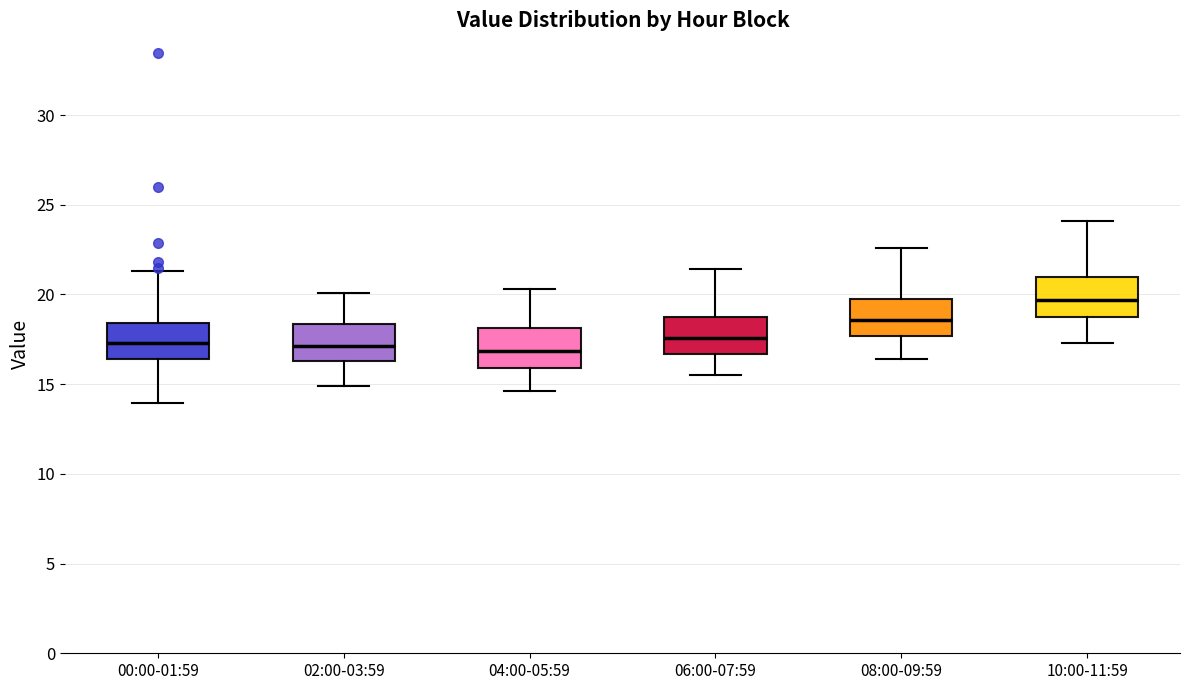

Reading left to right, read every box against the y-axis: the position of its median line, the range the box covers, and the ends of its whiskers. The values are not printed on the chart, so give them approximately, as read against the axis.

00:00-01:59: median 17.5, box 16.5 to 18.5, whiskers 14.0 to 21.5
02:00-03:59: median 17.0, box 16.5 to 18.5, whiskers 15.0 to 20.0
04:00-05:59: median 17.0, box 16.0 to 18.0, whiskers 14.5 to 20.5
06:00-07:59: median 17.5, box 16.5 to 19.0, whiskers 15.5 to 21.5
08:00-09:59: median 18.5, box 17.5 to 19.5, whiskers 16.5 to 22.5
10:00-11:59: median 19.5, box 19.0 to 21.0, whiskers 17.5 to 24.0